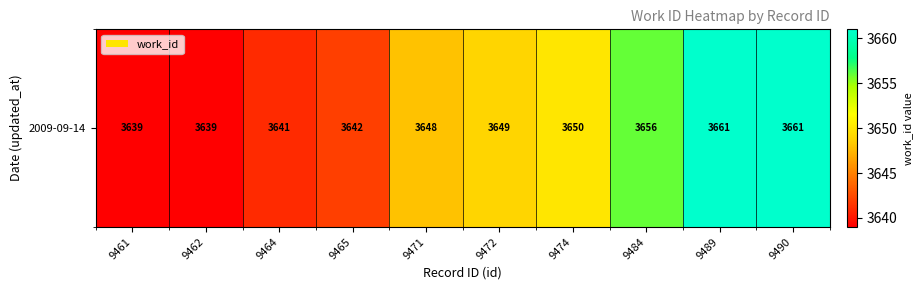

The value at 9465 is 3642. True or false?

True